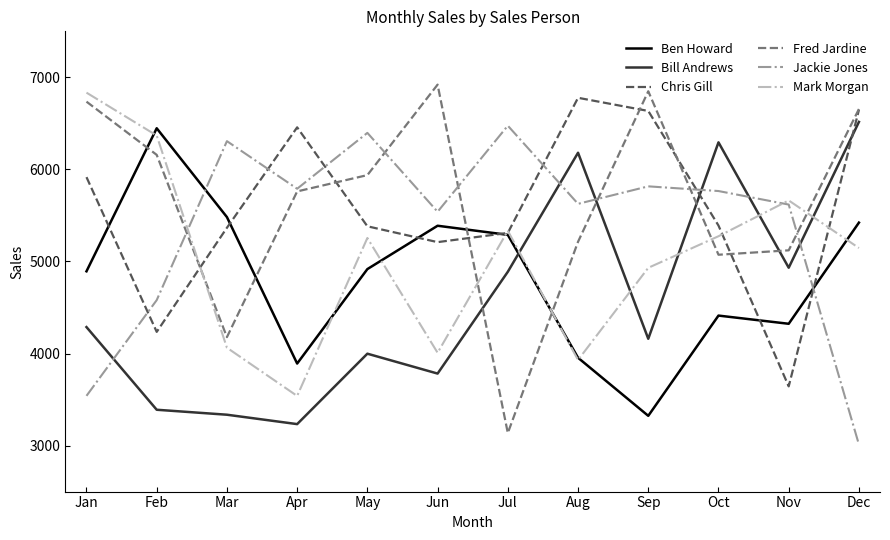

At which category does Mark Morgan reach its first local peak?

May